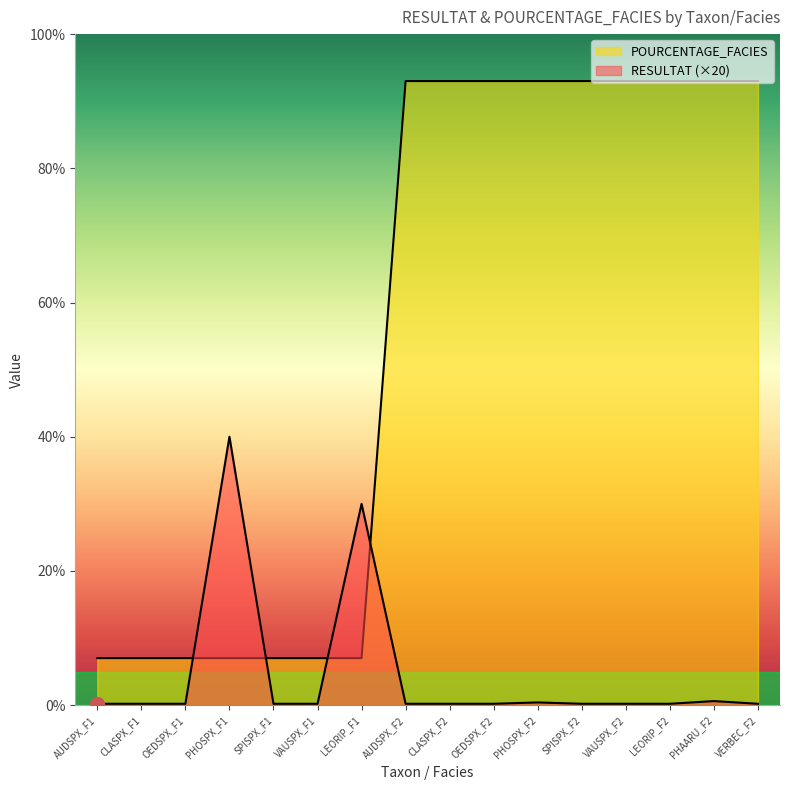

How many data points in POURCENTAGE_FACIES are less than 93?

7